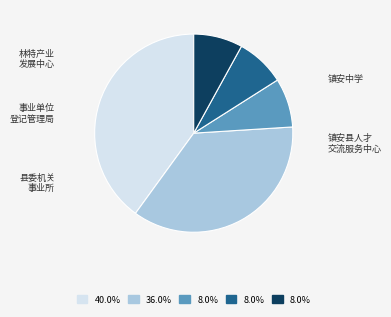

Does any single category account for the majority?

No